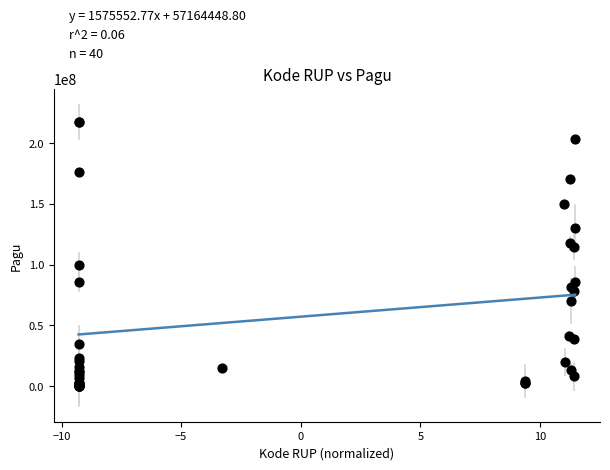

What Y value in the scatter plot is closest to 108830000?

114296000